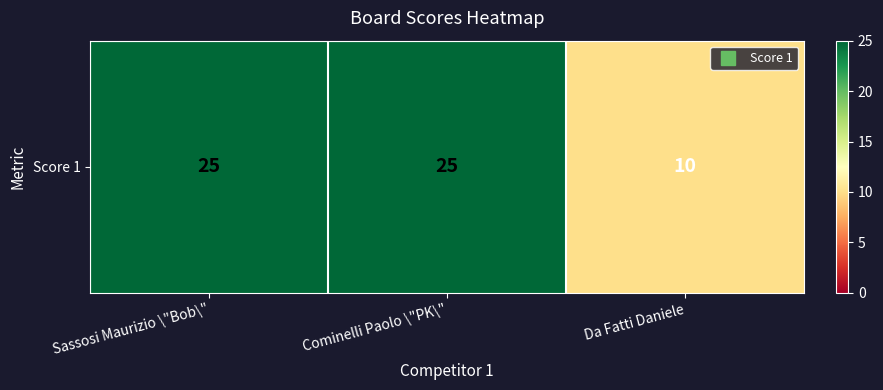

At which category does the chart reach its peak across all series?

Sassosi Maurizio \"Bob\"